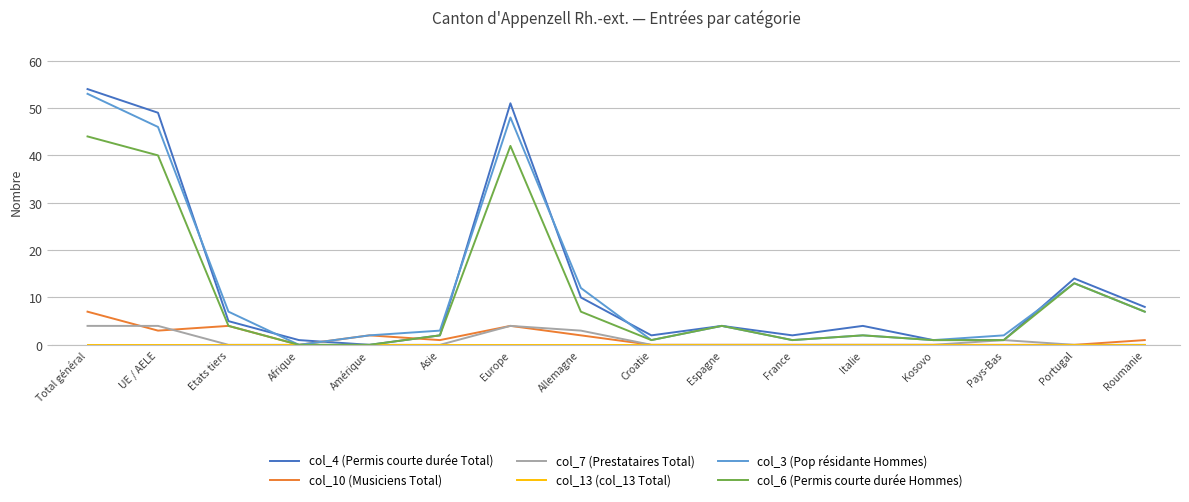

Is the value of col_7 (Prestataires Total) at Amérique greater than the value of col_10 (Musiciens Total) at Etats tiers?

No